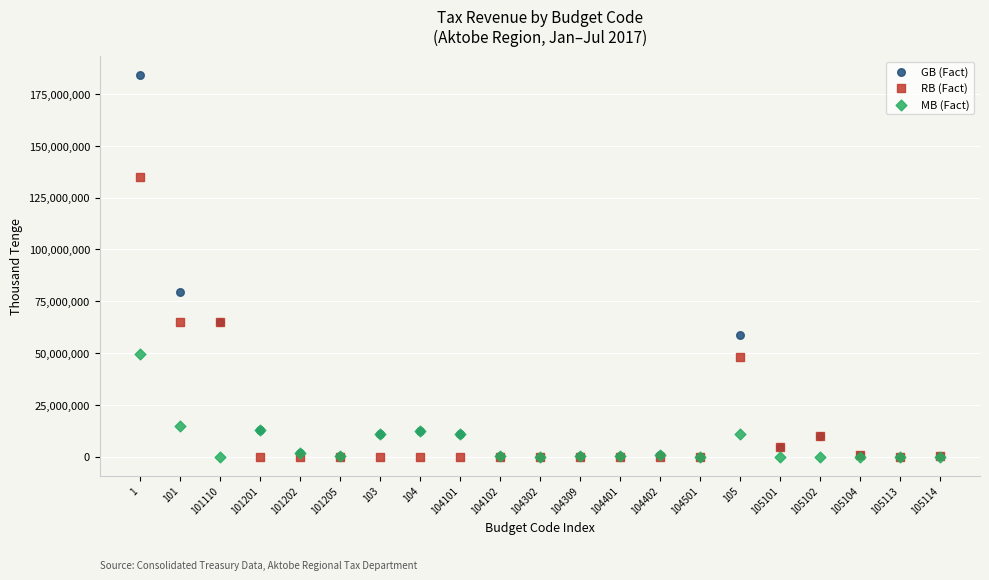

Which series has the widest spread of Y values?

GB (Fact)